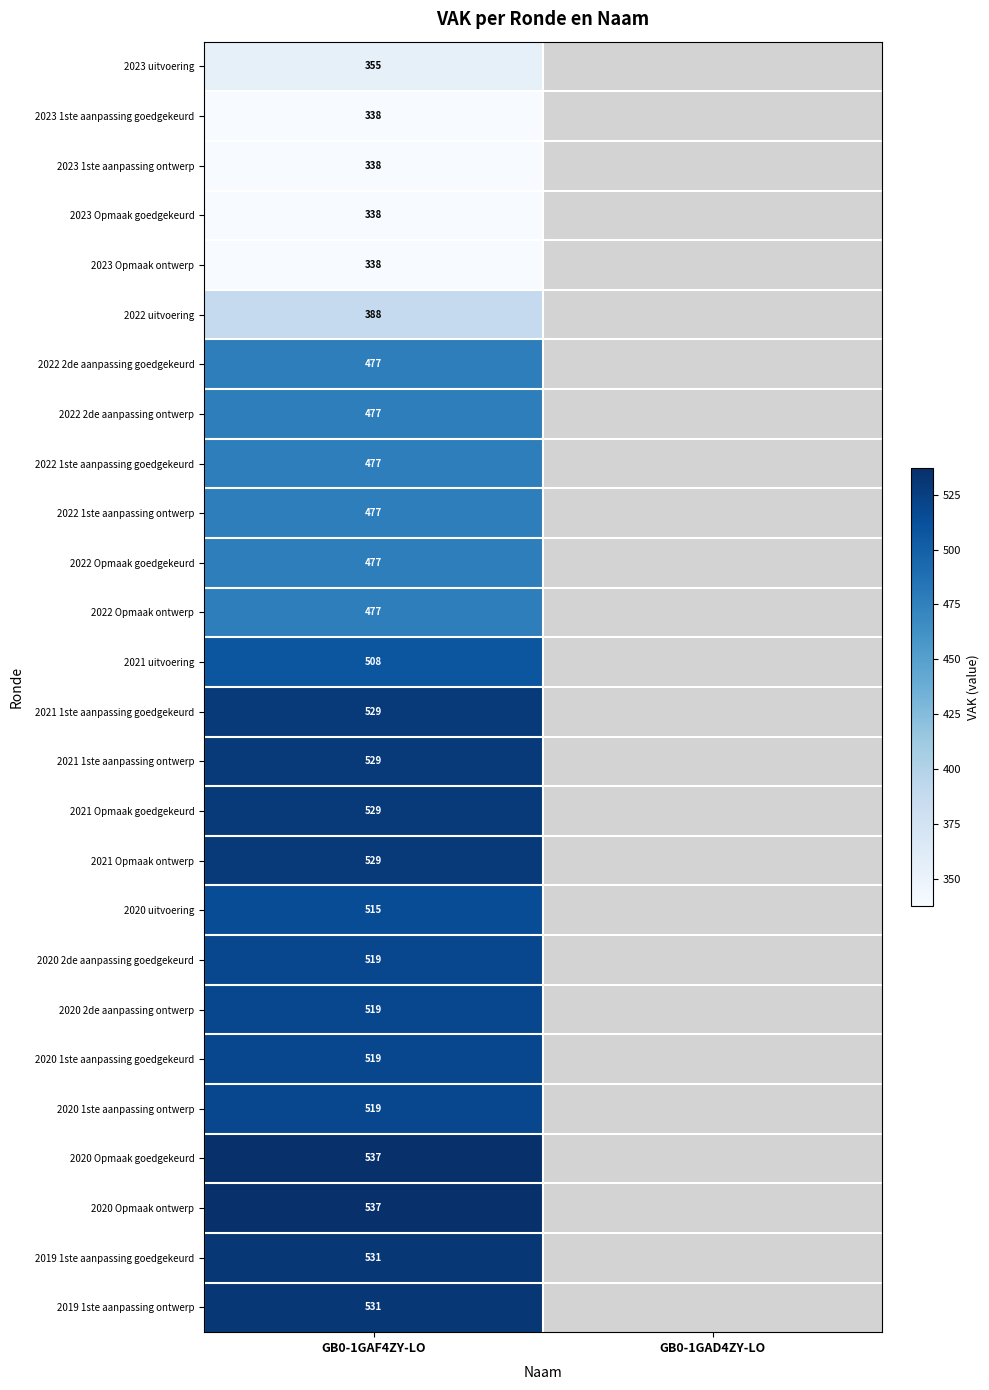

At which category is the sum across all series the highest?

GB0-1GAF4ZY-LO